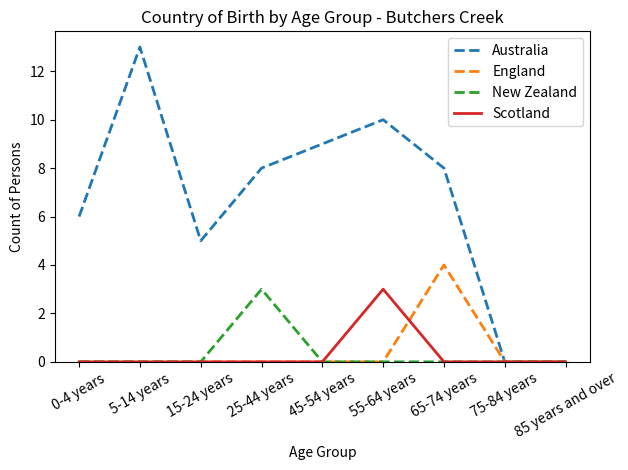

Which series has the largest range (max minus min)?

Australia